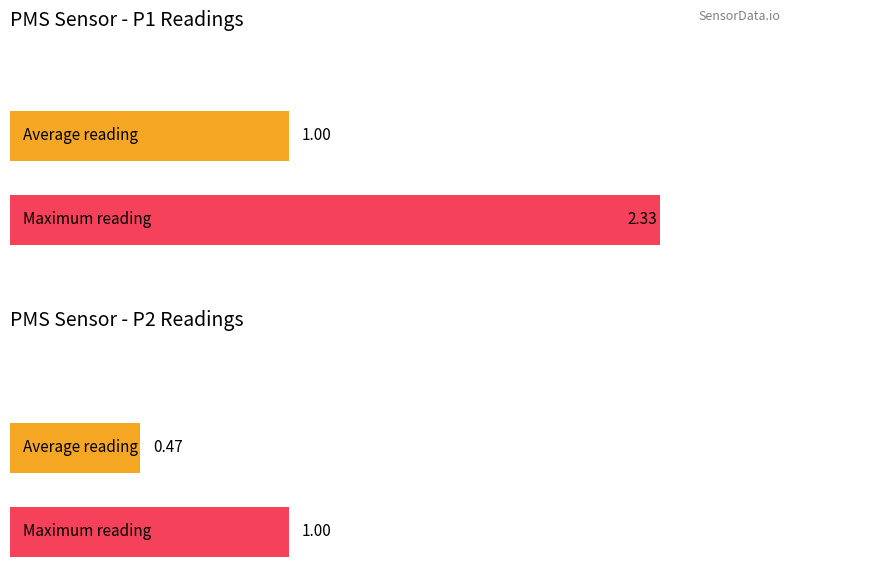

Count the number of data series in this chart.

2